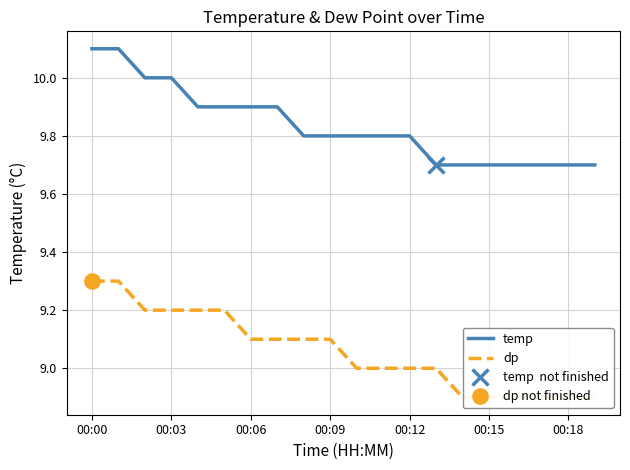

At which category is the sum across all series the highest?

00:00